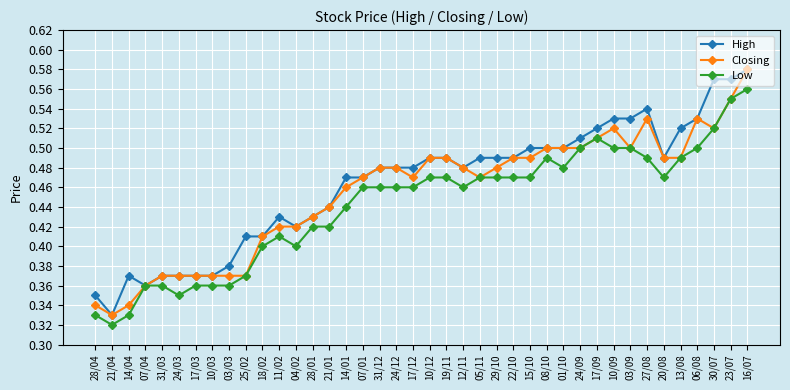

What is the total value across all series at 07/04?

1.1